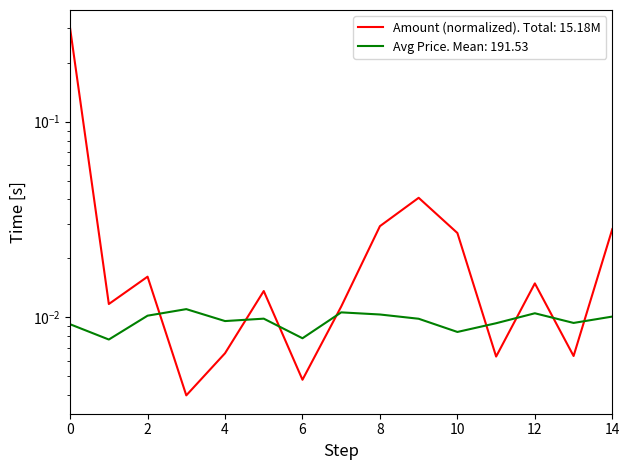

Which series has the widest spread of values?

Amount